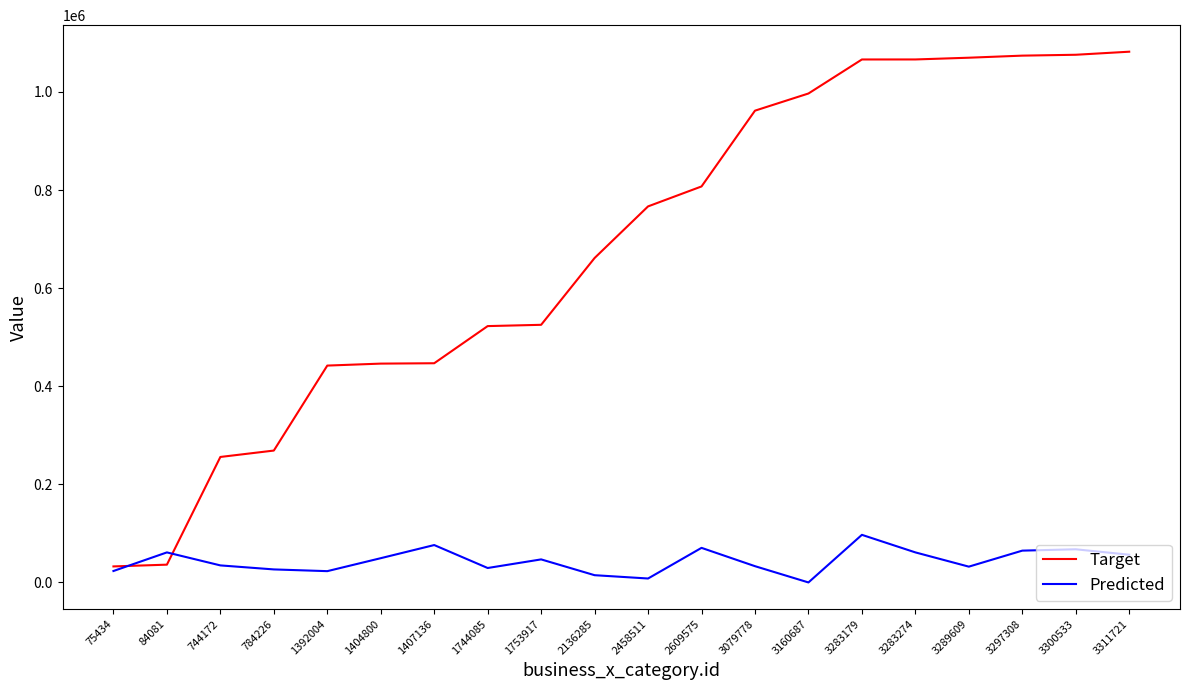

At how many categories does at least one series exceed 950075?

8